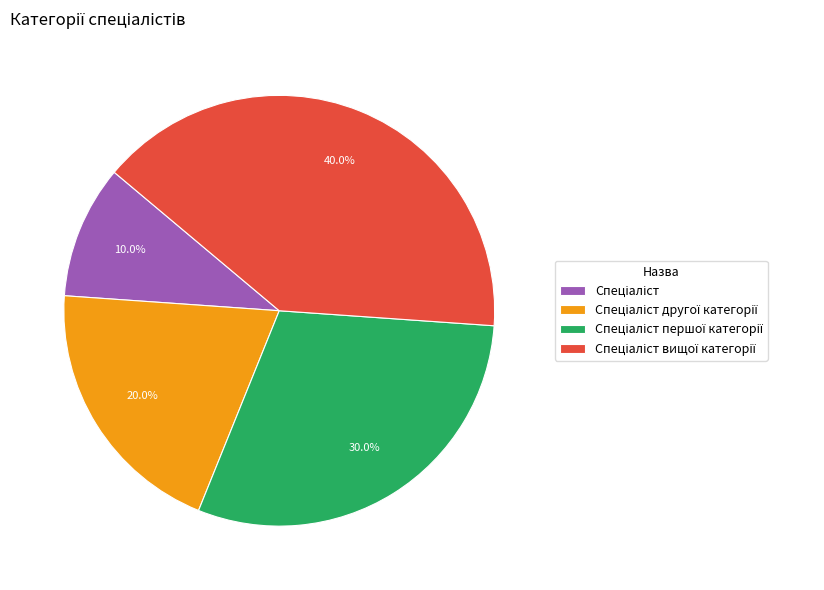

Is there a majority slice in this chart?

No